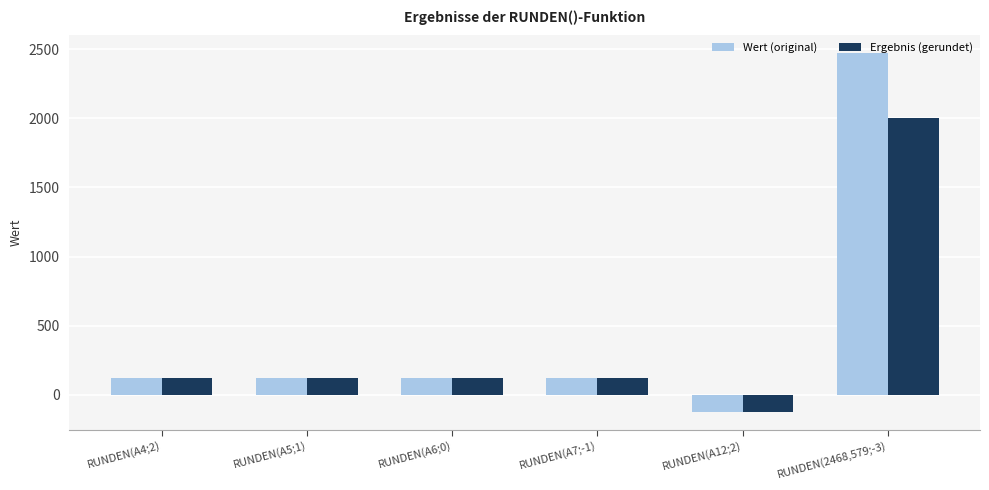

Read the Ergebnis (gerundet) value at RUNDEN(A7;-1).

120.0